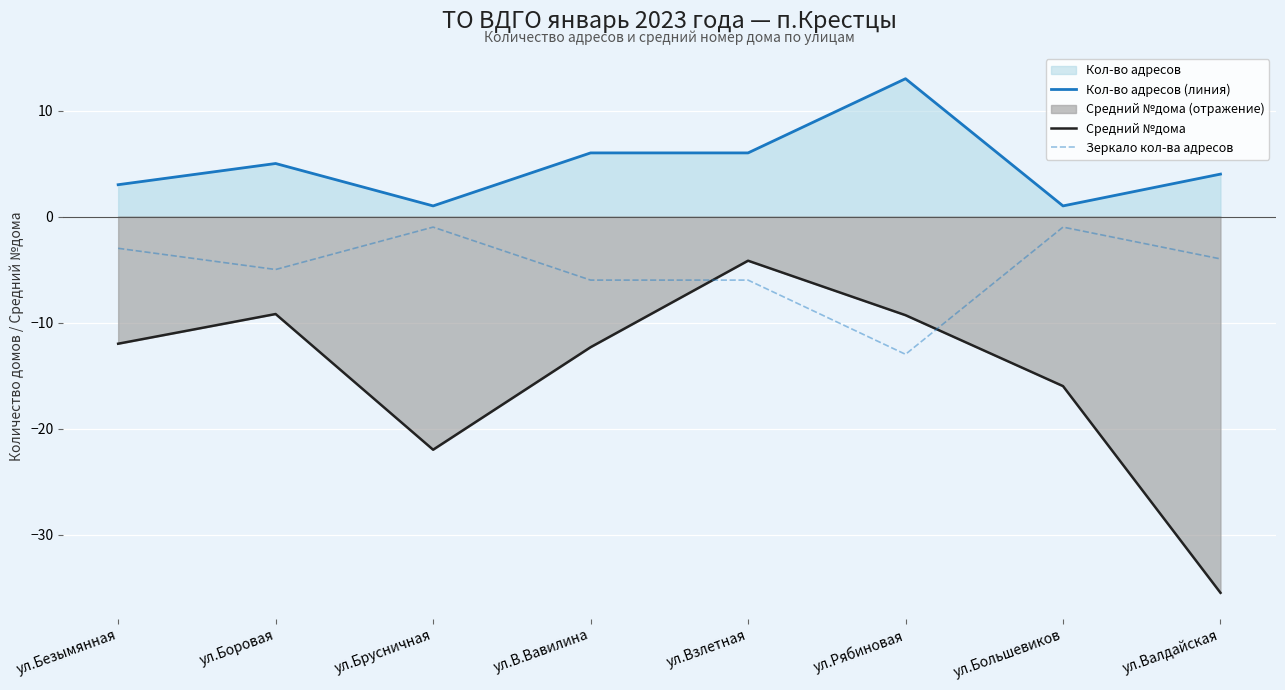

What is the maximum value for Кол-во адресов (линия)?

13.0